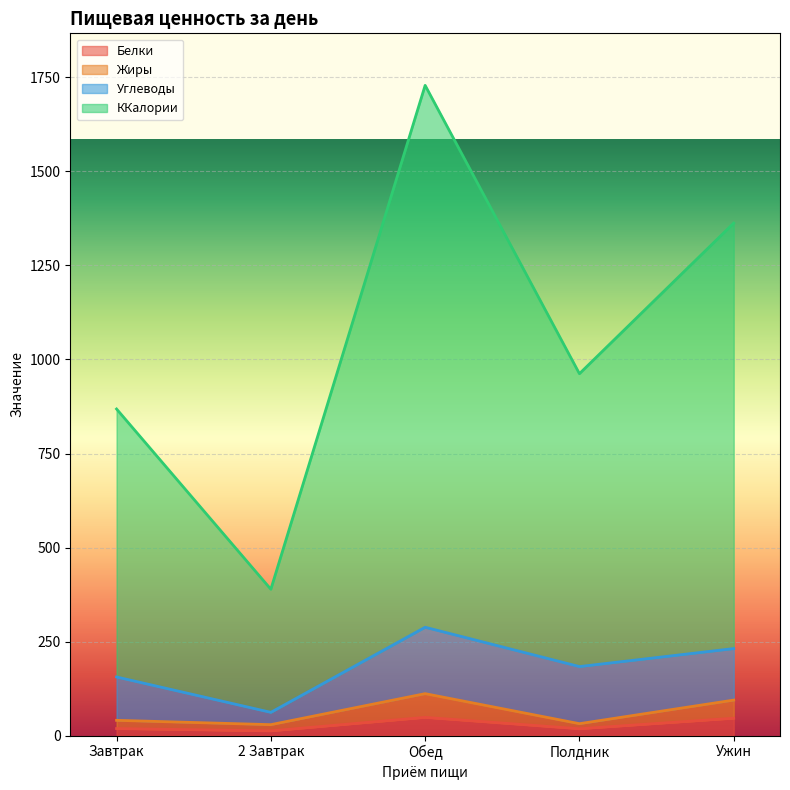

At which label does ККалории reach its peak?

Обед